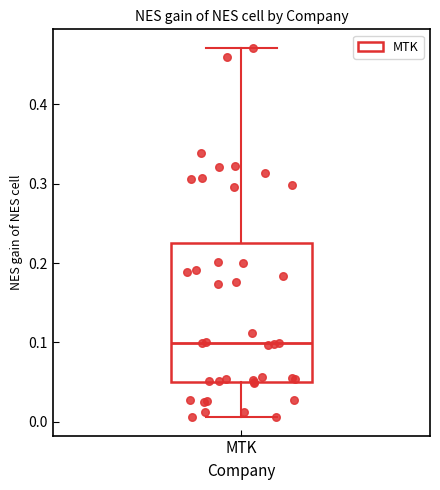

Transcribe this box plot: give where the median line is, the range the box spans, and where the two whiskers end, as read against the y-axis. The values are not printed on the chart, so give them approximately, as read against the axis.

median 0.10, box 0.05 to 0.22, whiskers 0.01 to 0.47